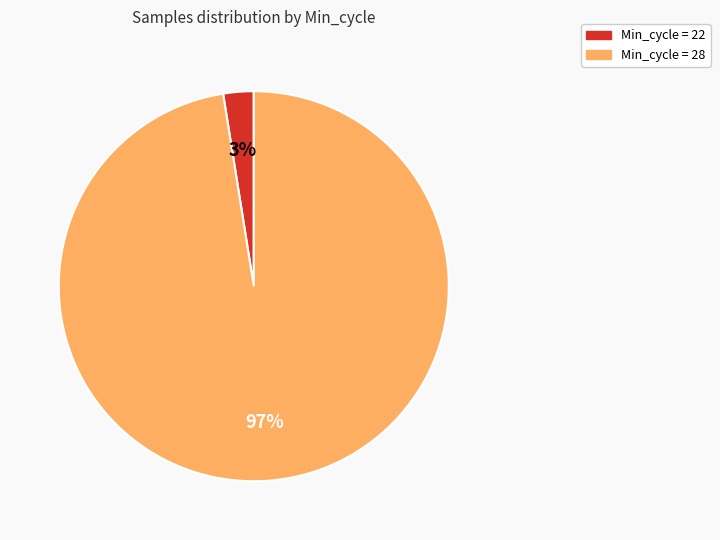

Is there any slice that represents more than half of the pie?

Yes